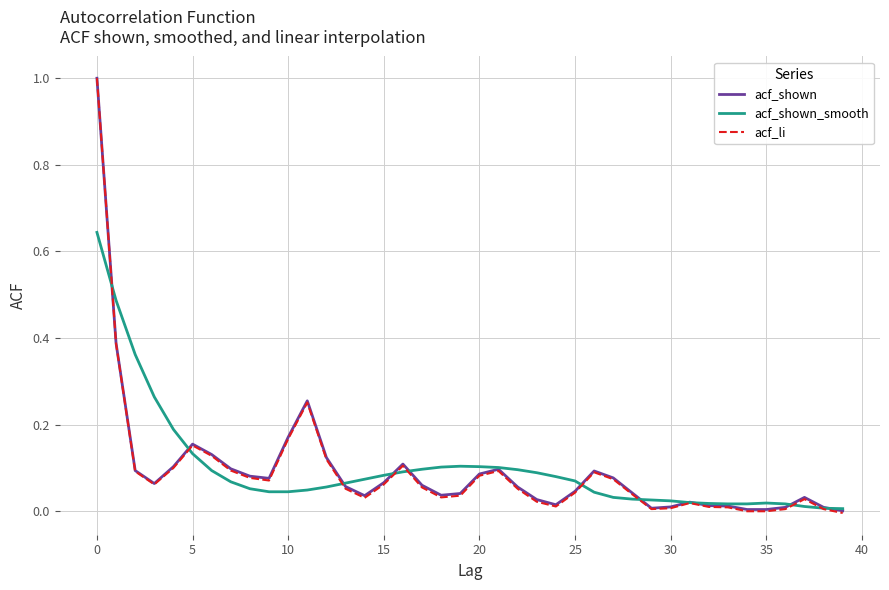

What is the maximum value shown in the chart?

1.0